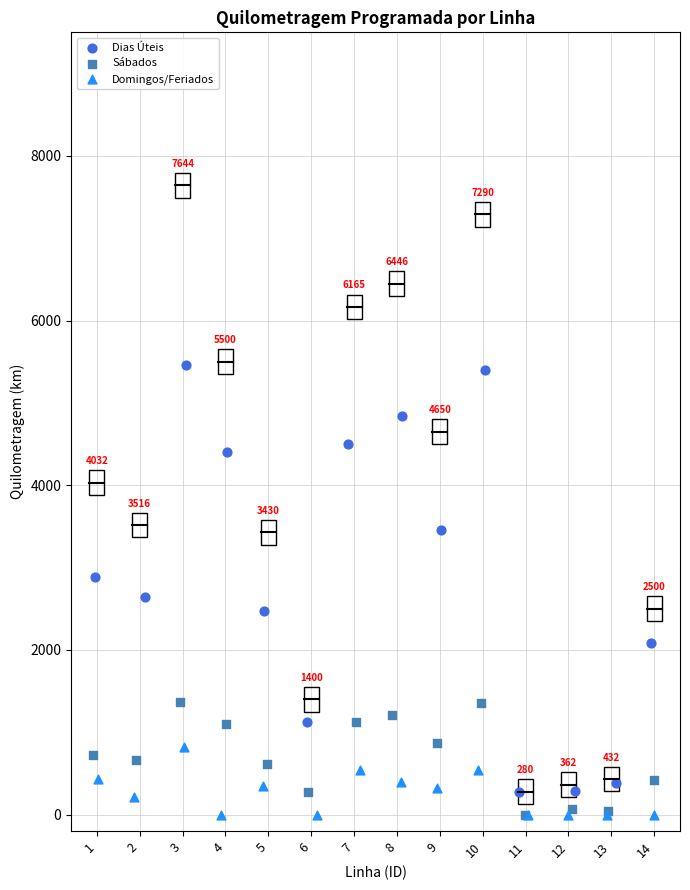

Which series has the widest spread of Y values?

Dias Úteis